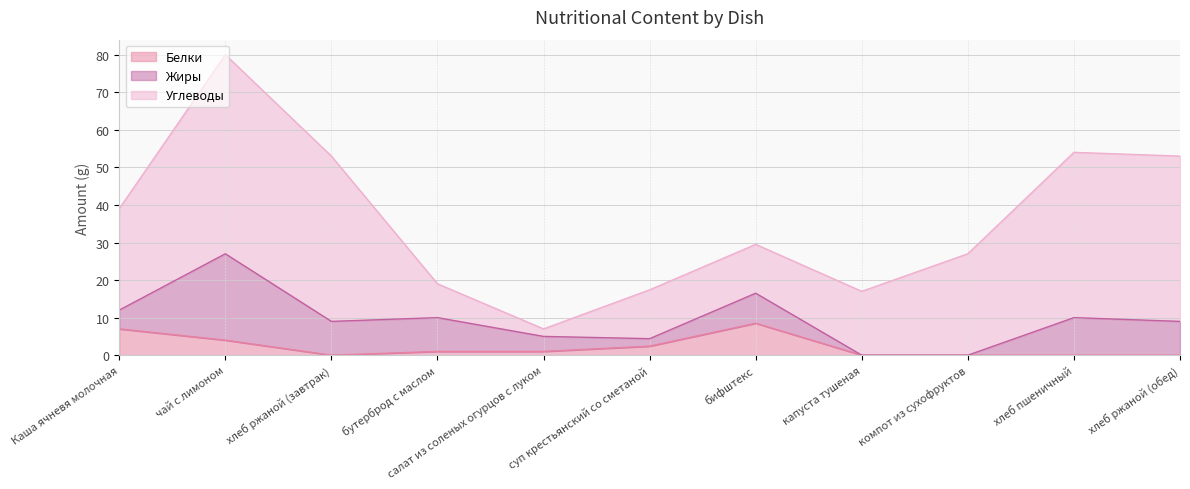

True or false: Углеводы and Белки cross at least once.

False